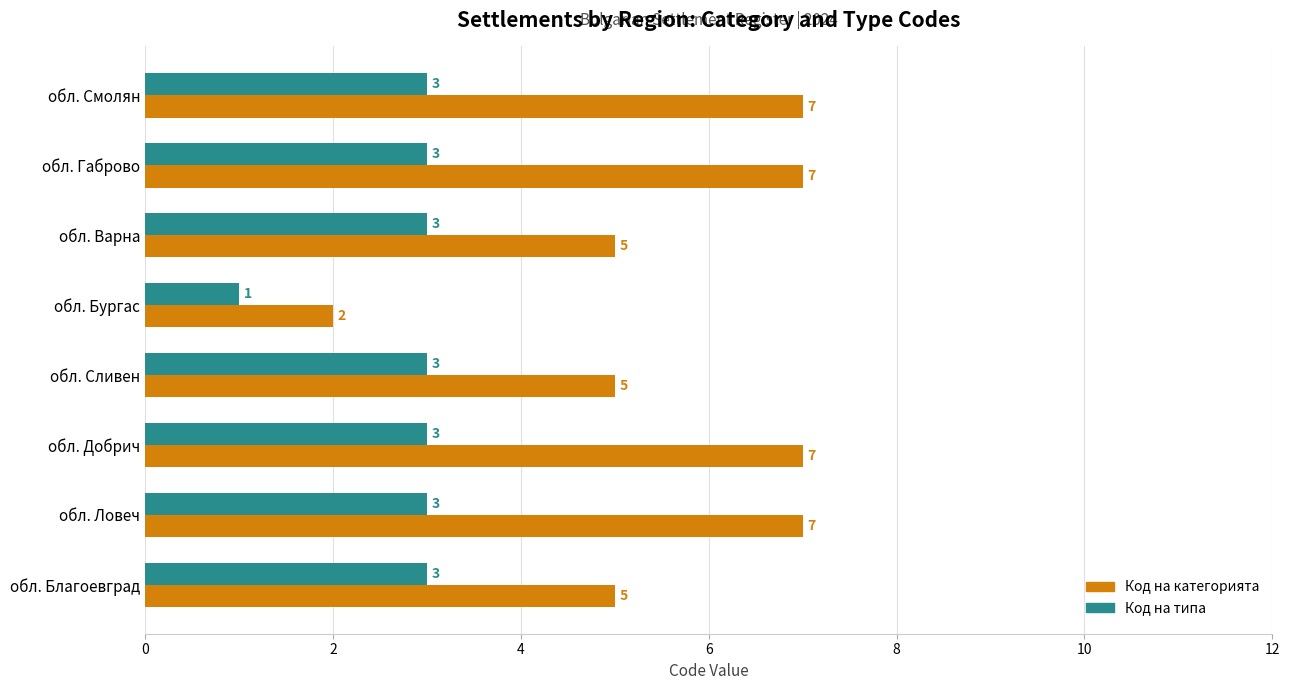

What is the sum of all Код на типа values?

22